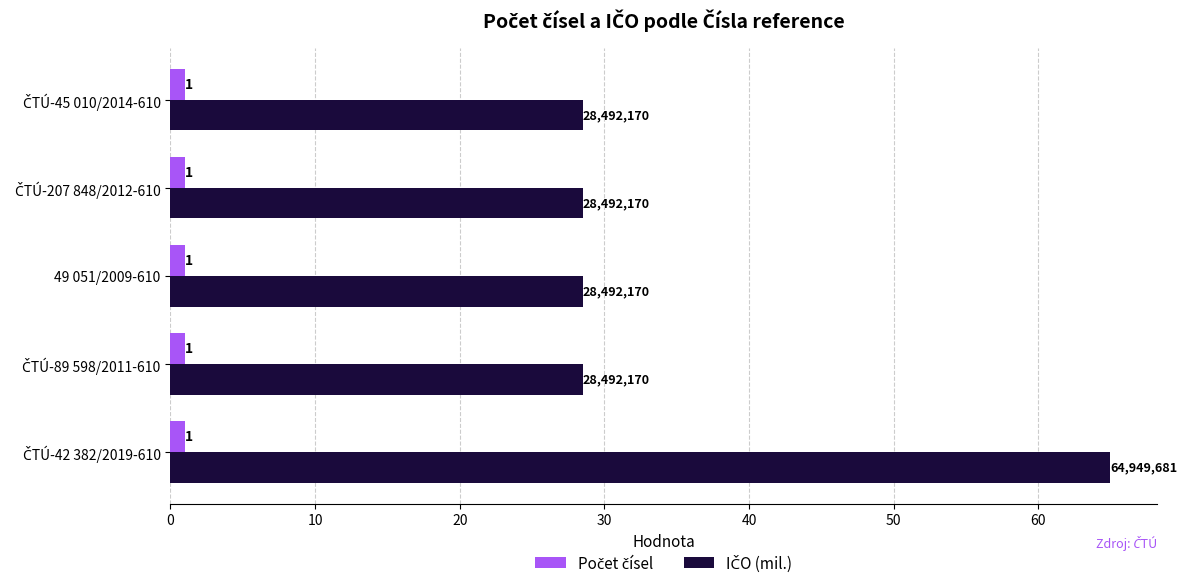

At how many categories does at least one series exceed 19?

5